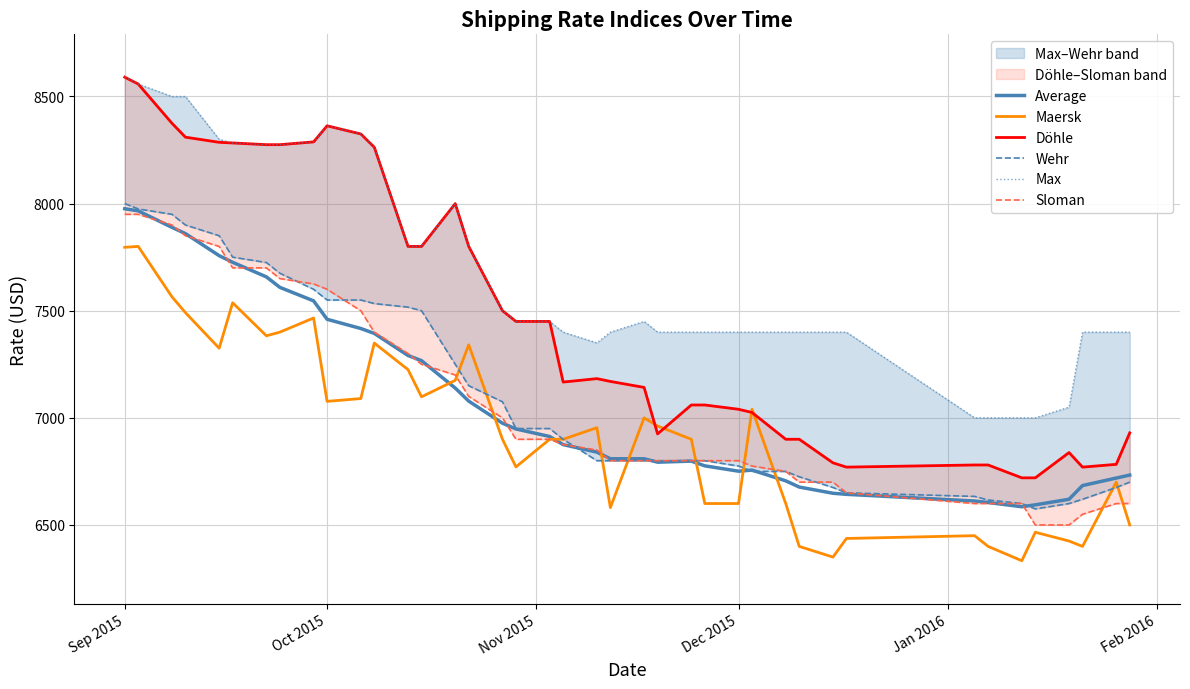

What is the lowest value of the Maersk series?

6333